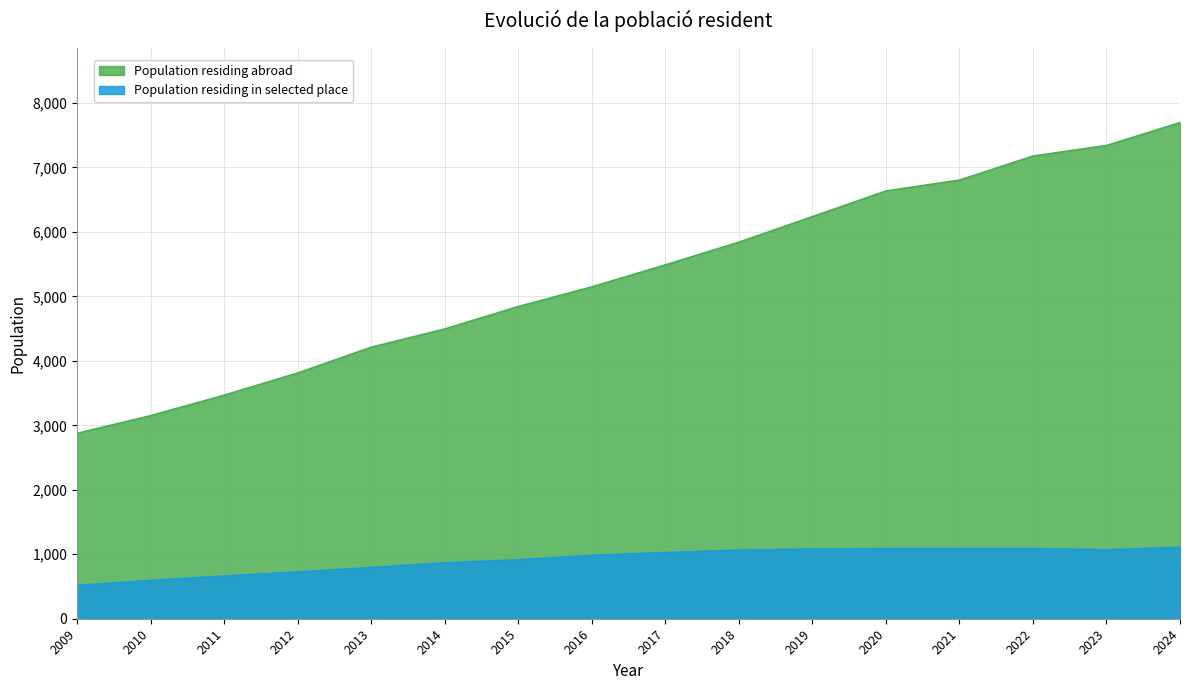

What is the total value across all series at 2013?

5009